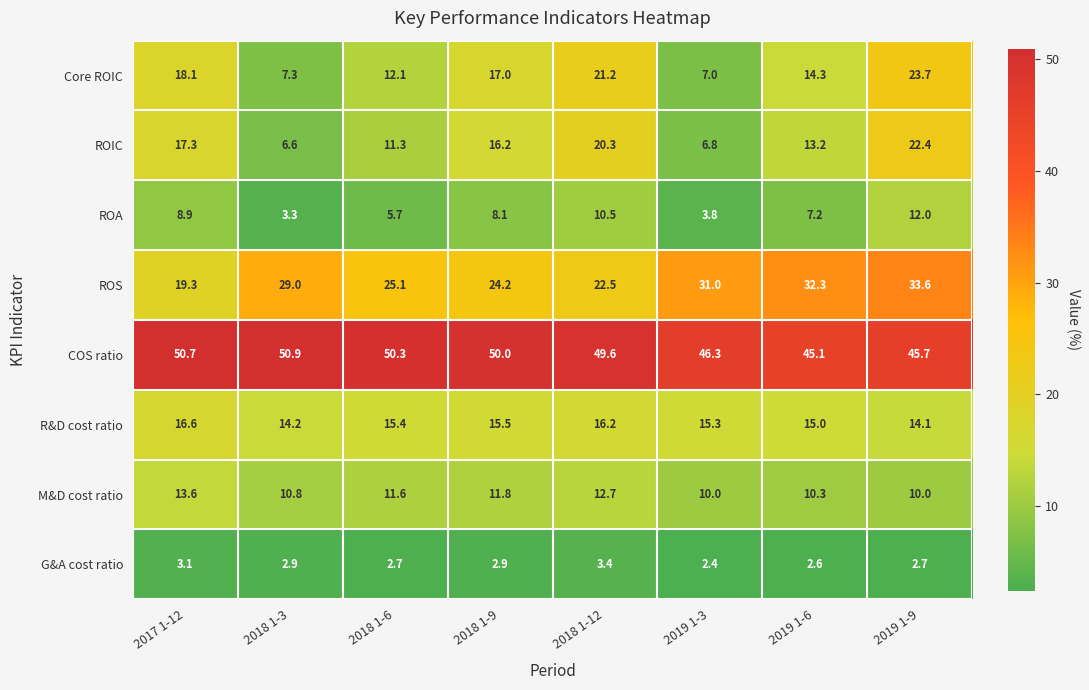

Is it true that M&D cost ratio equals 11.6 at 2018 1-6?

True